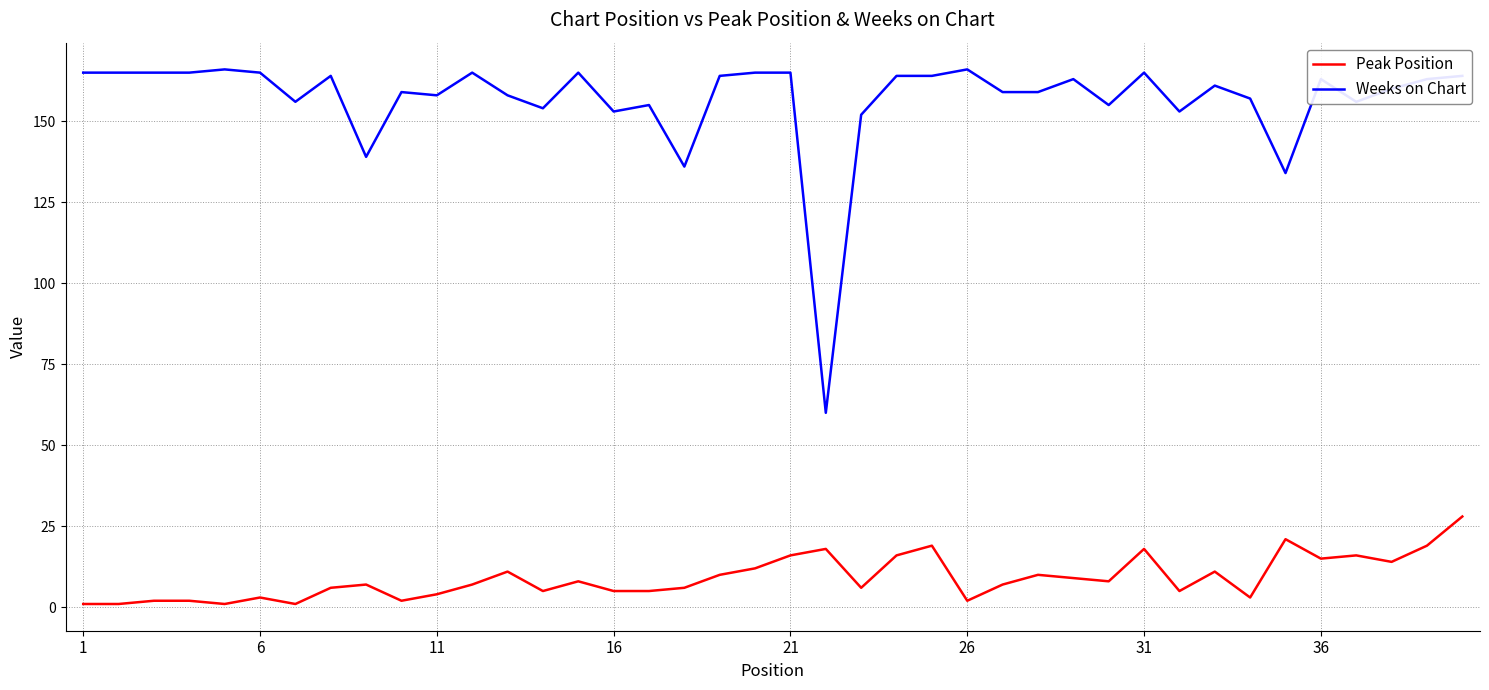

What is the maximum value for Peak Position?

28